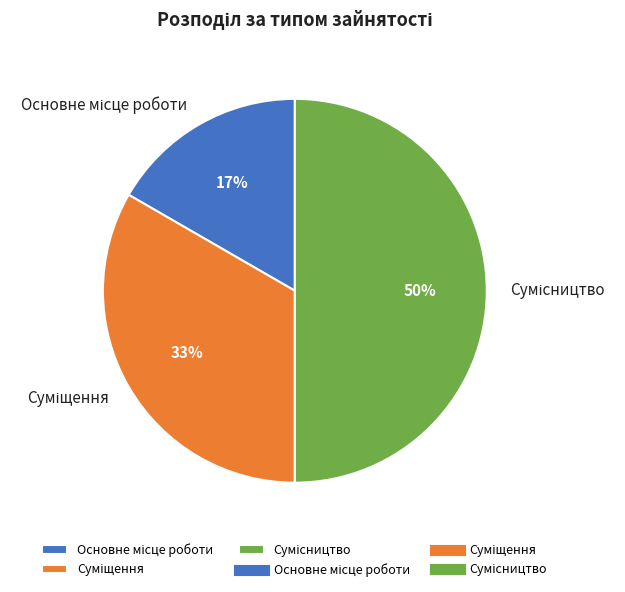

To the nearest percent, what is the difference between the largest and smallest slice percentages?

33%